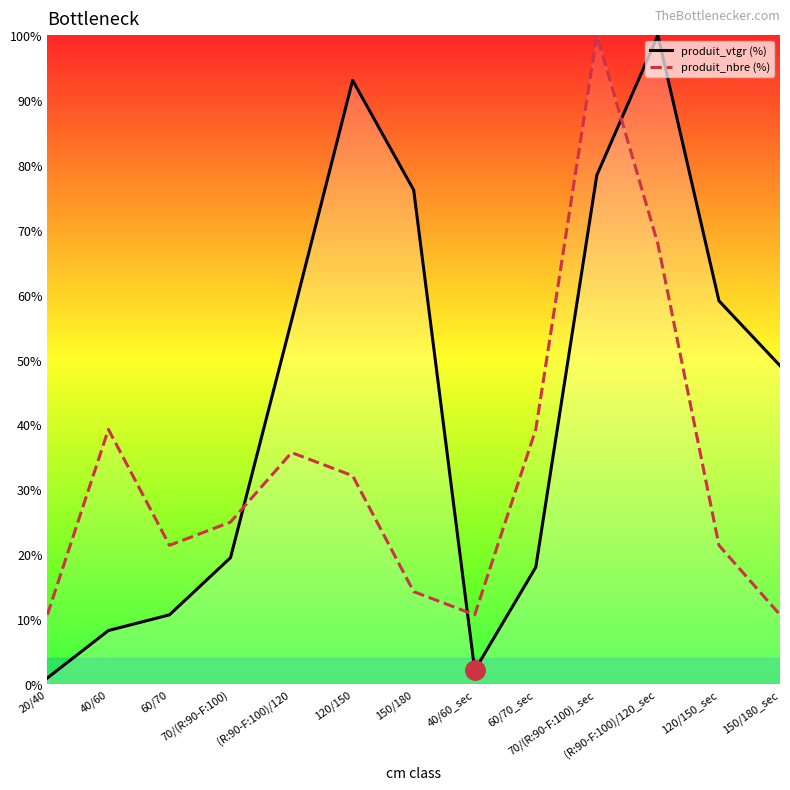

At how many categories does at least one series exceed 81?

3